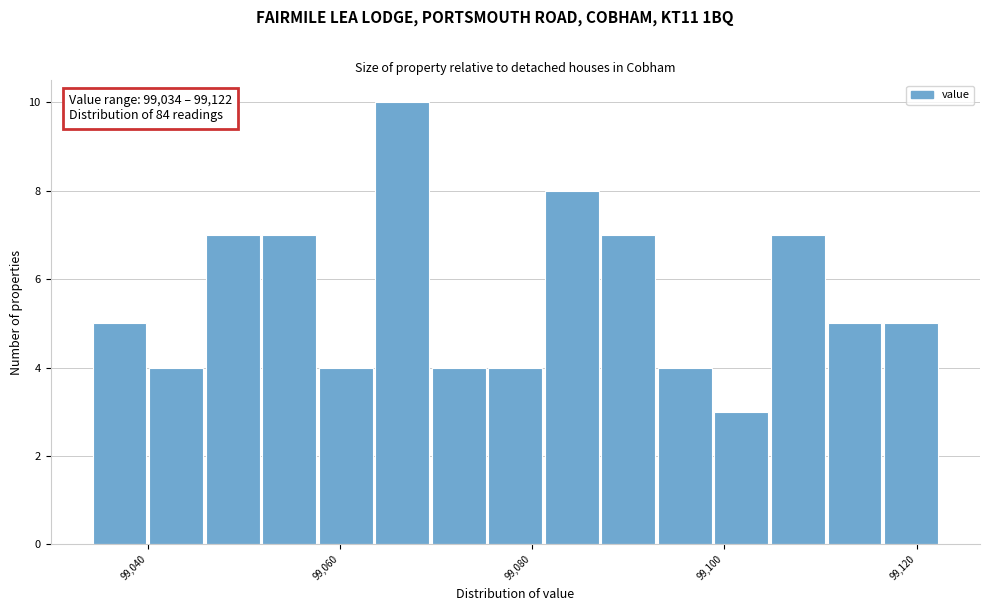

Read against the x-axis, roughly where is the centre of the tallest bar?

99066